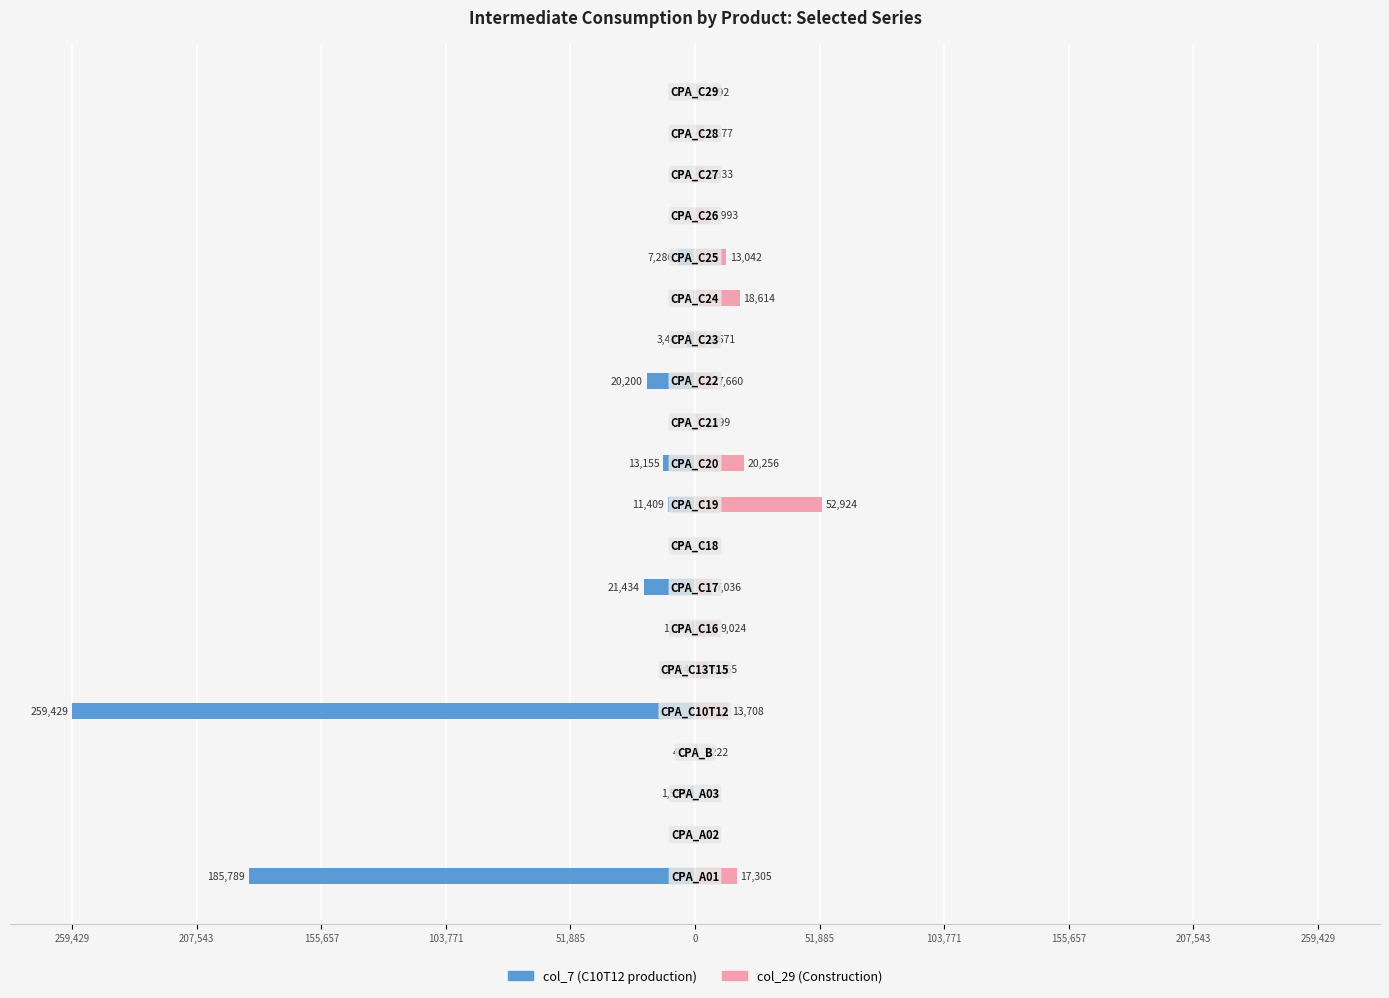

How many data points does each series have?

20